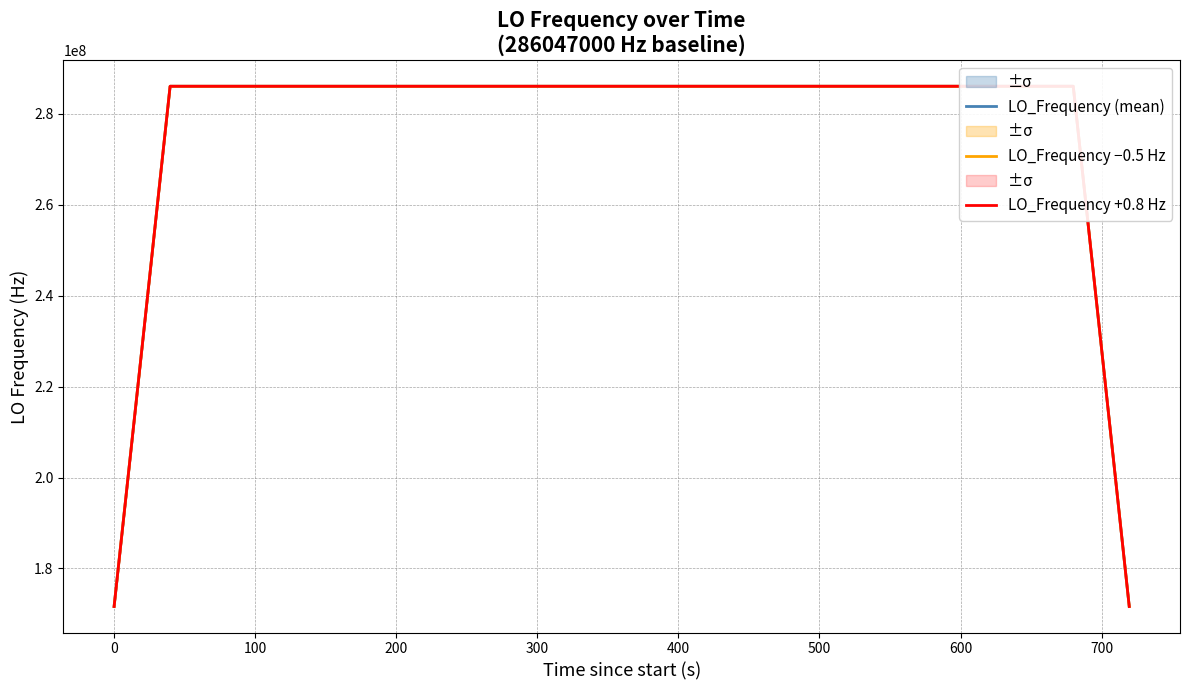

What is the maximum value for LO_Frequency (mean)?

286047000.9